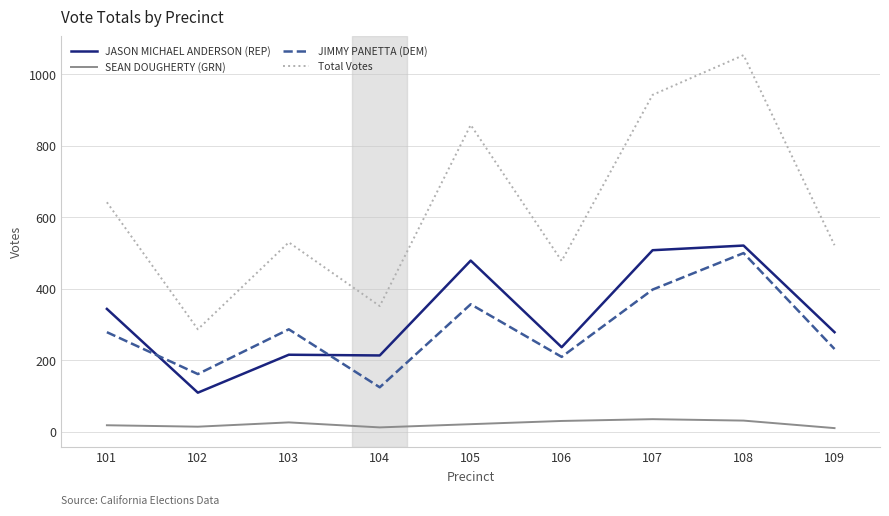

At 101, list the series in order from largest to smallest.

Total Votes, JASON MICHAEL ANDERSON (REP), JIMMY PANETTA (DEM), SEAN DOUGHERTY (GRN)